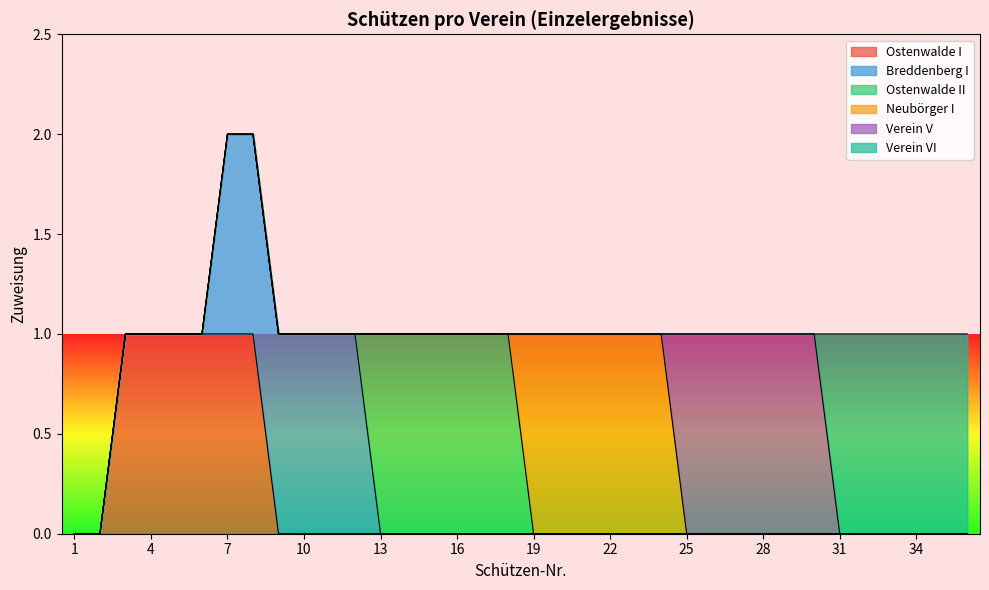

Reading left to right, transcribe all the data shown in this chart.

Ostenwalde I: 0	0	1	1	1	1	1	1	0	0	0	0	0	0	0	0	0	0	0	0	0	0	0	0	0	0	0	0	0	0	0	0	0	0	0	0
Breddenberg I: 0	0	0	0	0	0	1	1	1	1	1	1	0	0	0	0	0	0	0	0	0	0	0	0	0	0	0	0	0	0	0	0	0	0	0	0
Ostenwalde II: 0	0	0	0	0	0	0	0	0	0	0	0	1	1	1	1	1	1	0	0	0	0	0	0	0	0	0	0	0	0	0	0	0	0	0	0
Neubörger I: 0	0	0	0	0	0	0	0	0	0	0	0	0	0	0	0	0	0	1	1	1	1	1	1	0	0	0	0	0	0	0	0	0	0	0	0
Verein V: 0	0	0	0	0	0	0	0	0	0	0	0	0	0	0	0	0	0	0	0	0	0	0	0	1	1	1	1	1	1	0	0	0	0	0	0
Verein VI: 0	0	0	0	0	0	0	0	0	0	0	0	0	0	0	0	0	0	0	0	0	0	0	0	0	0	0	0	0	0	1	1	1	1	1	1